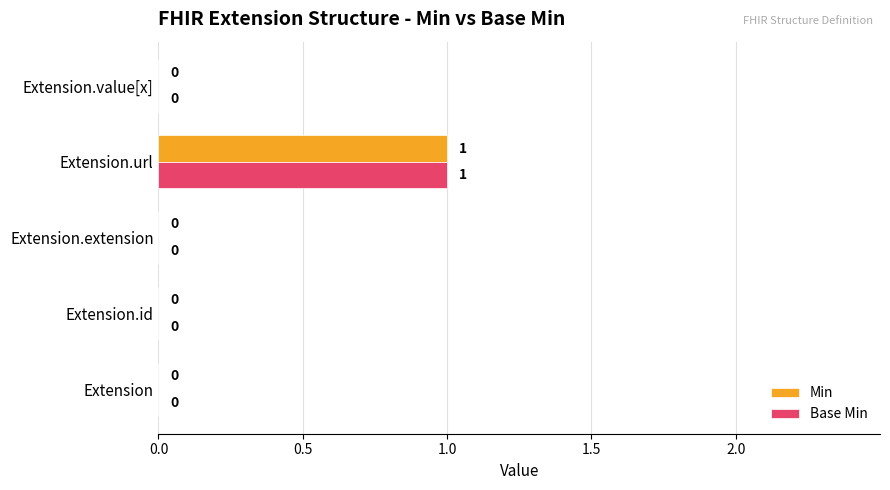

True or false: Base Min has a value of 0 at Extension.

True